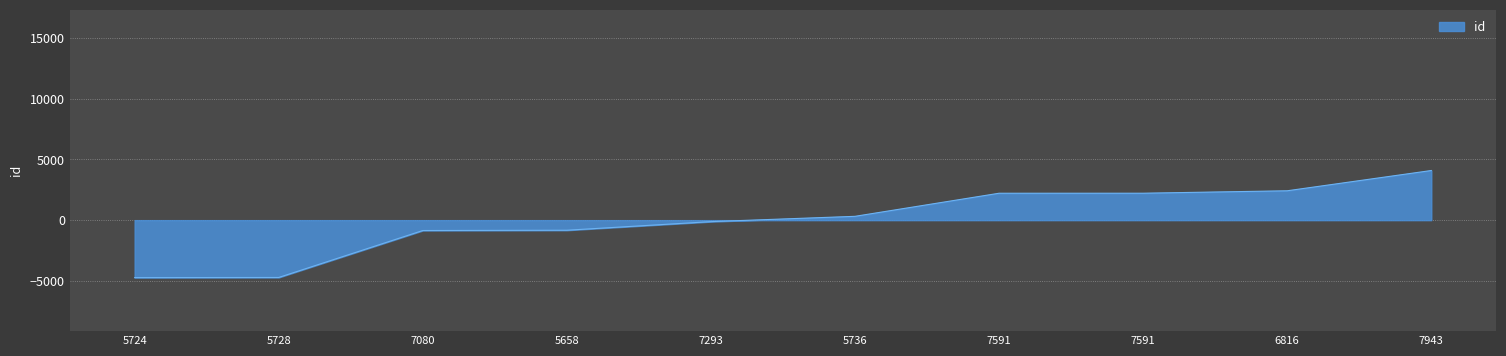

Does the chart display data point markers on the line(s)?

No